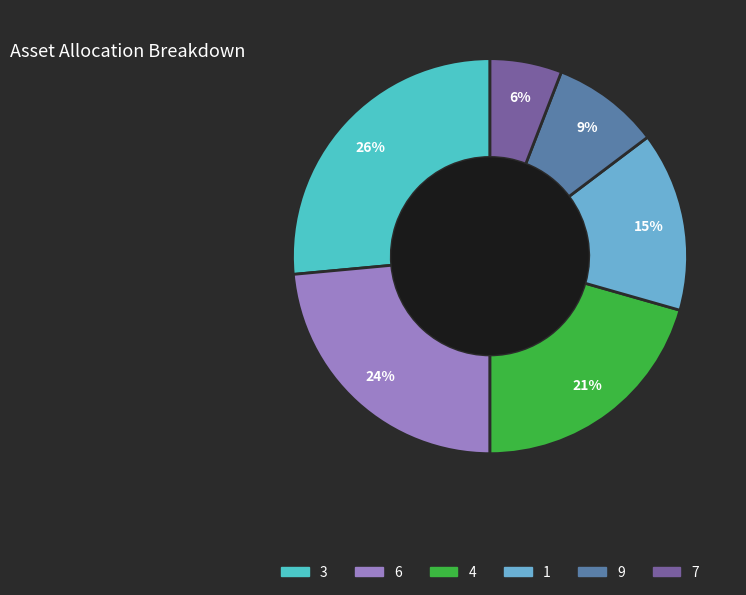

Is there any slice that represents more than half of the pie?

No